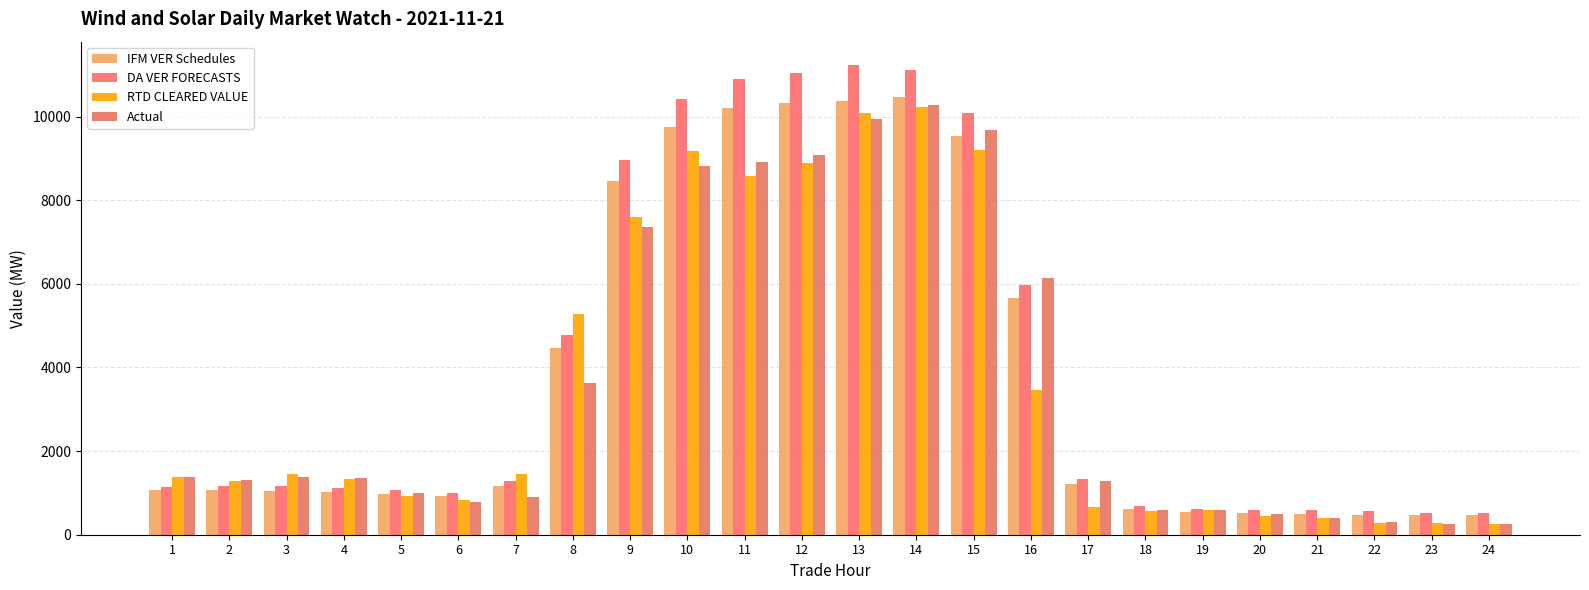

What is the difference between the maximum and minimum values in the IFM VER Schedules series?

10009.5